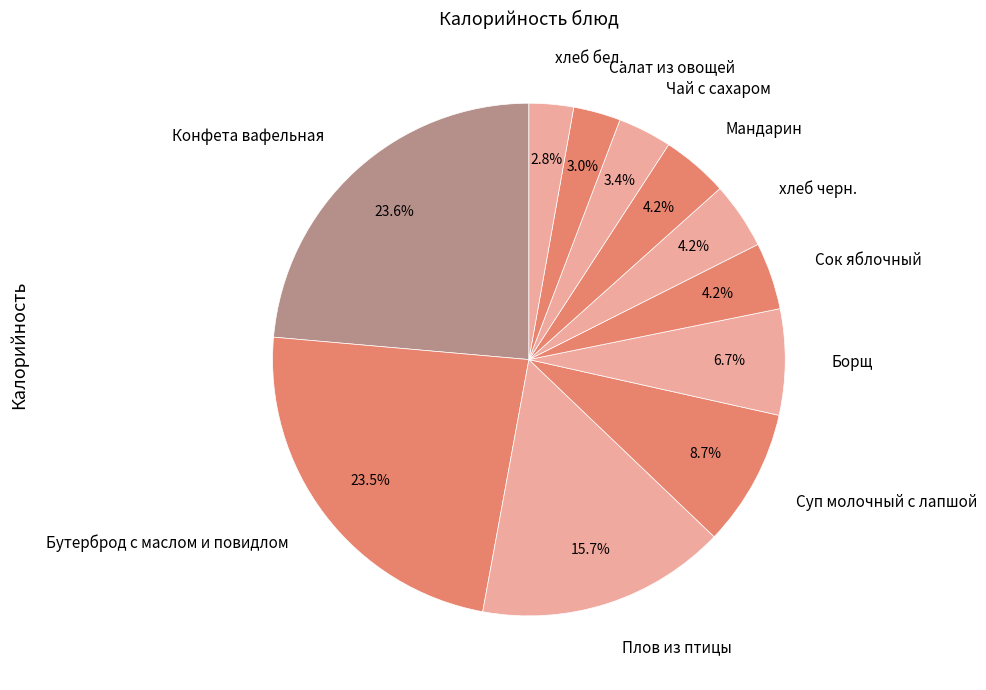

Is it true that Плов из птицы is 16% of the pie?

True